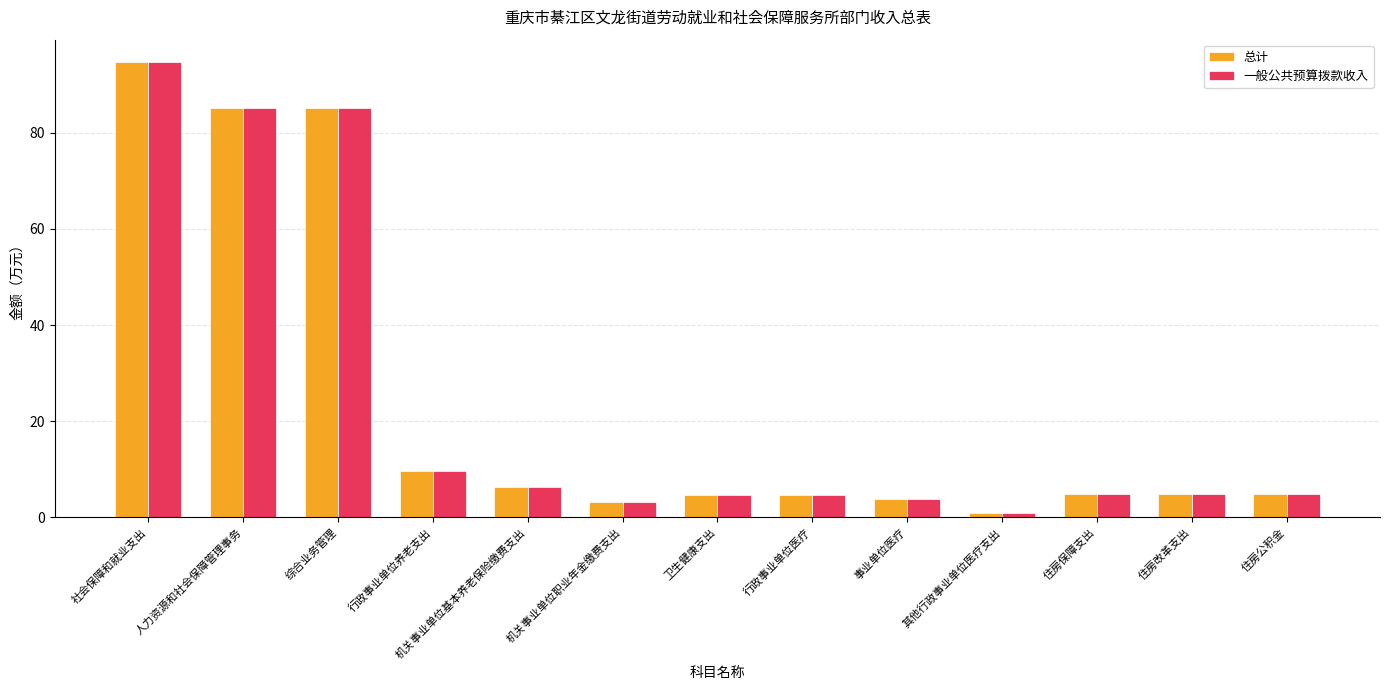

What are all the series names shown in the legend?

总计, 一般公共预算拨款收入